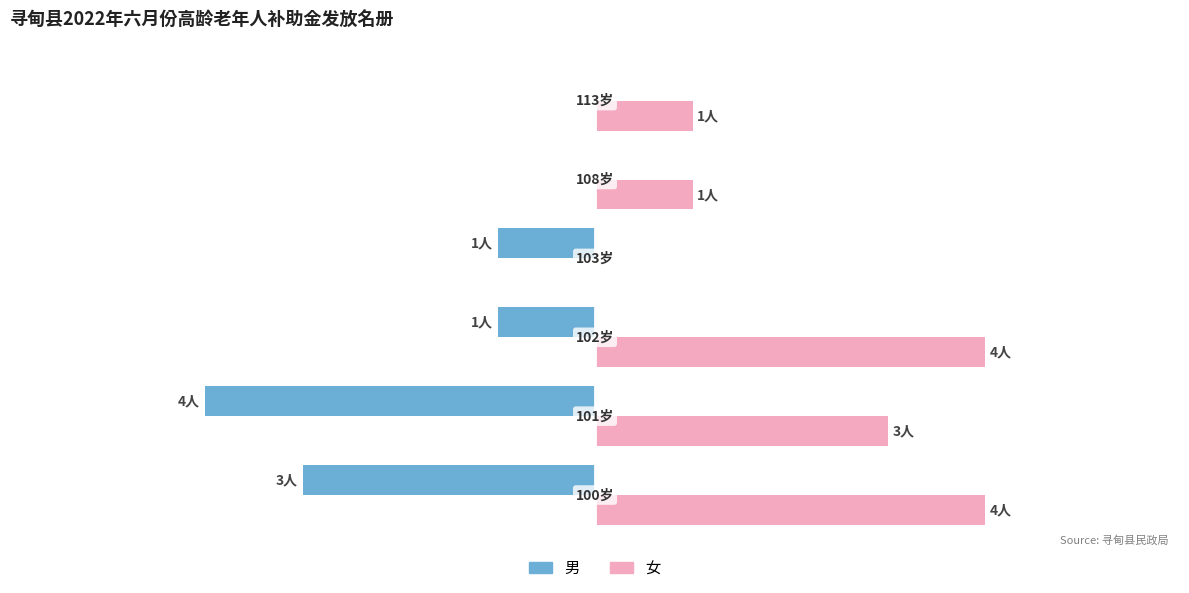

What are all the series names shown in the legend?

男, 女